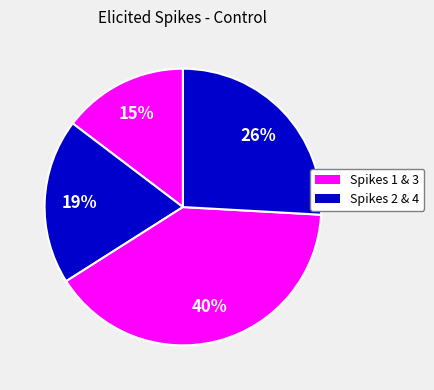

Which category has the biggest portion of the pie?

3